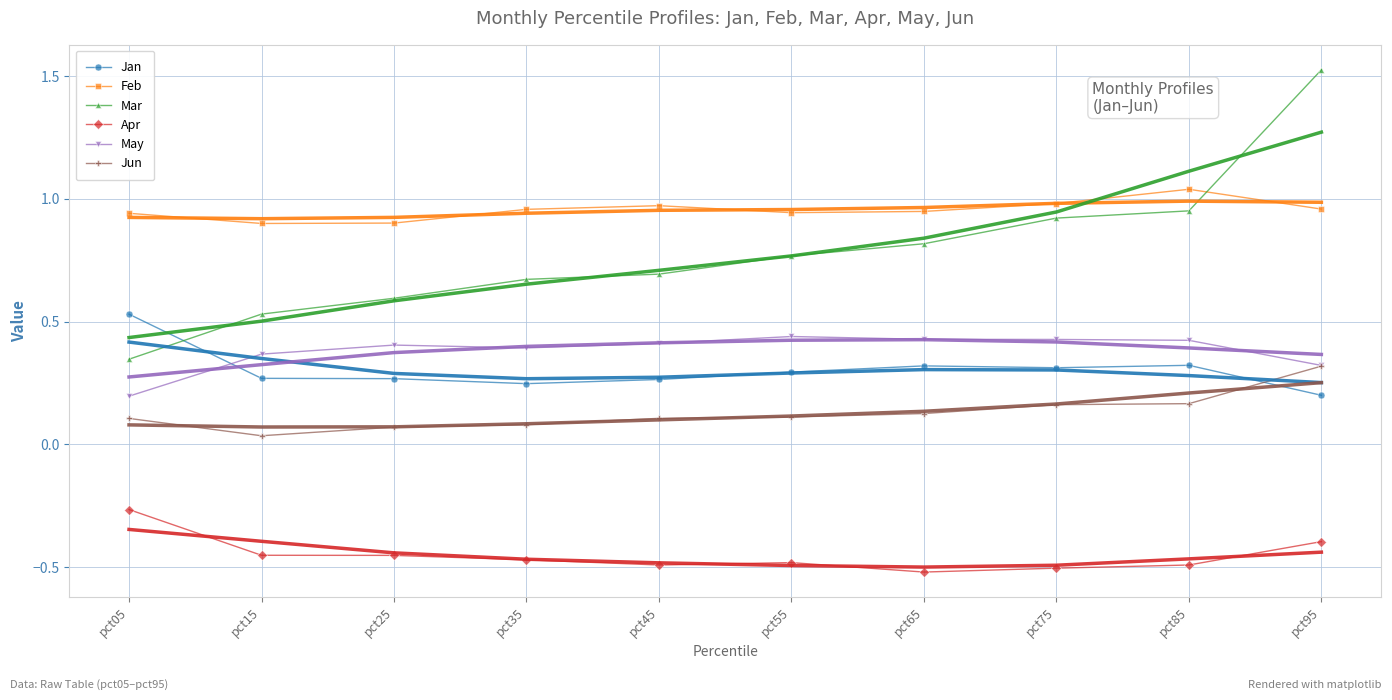

The Mar series shows 0.9 at pct75. True or false?

True